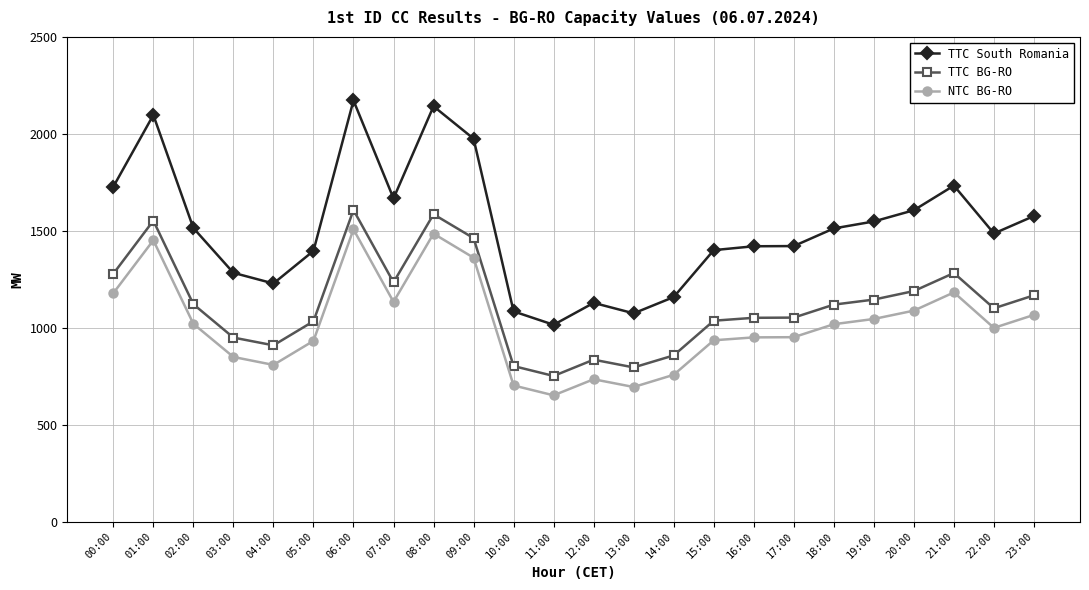

Is the value of TTC BG-RO at 12:00 greater than the value of TTC South Romania at 08:00?

No